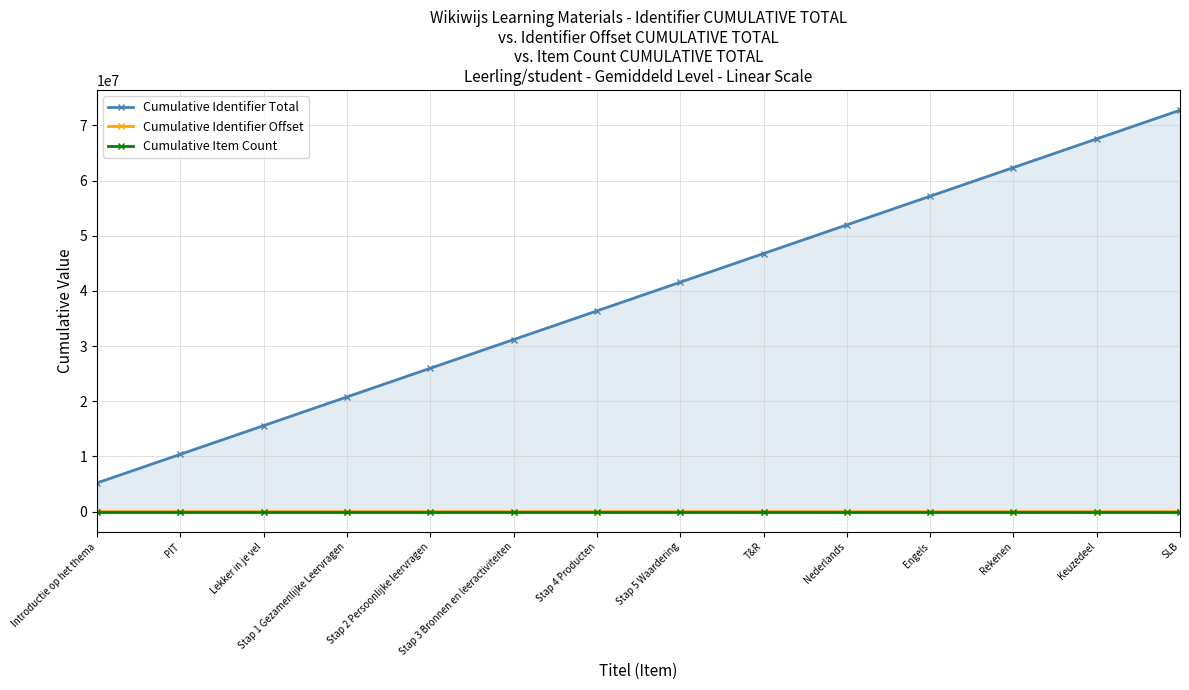

What is the average value of the Cumulative Identifier Total series?

38982932